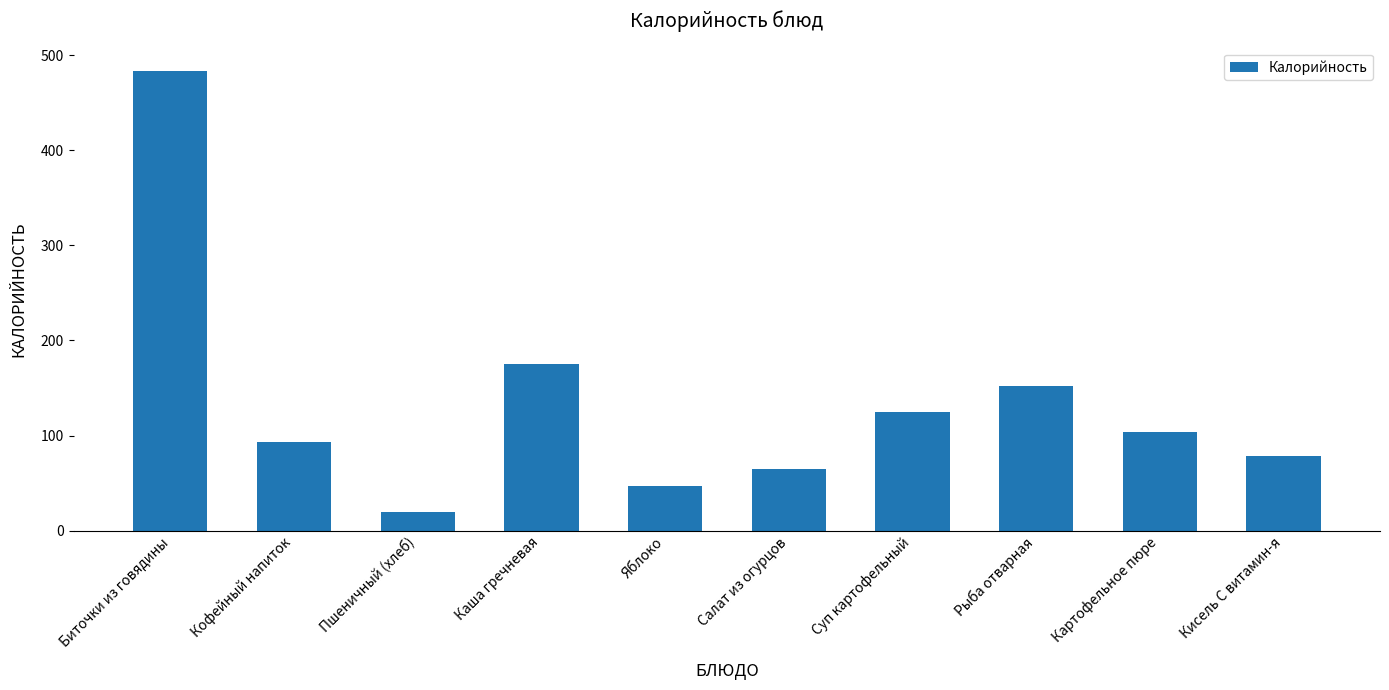

The chart shows a value of 40.9 at Суп картофельный. True or false?

False